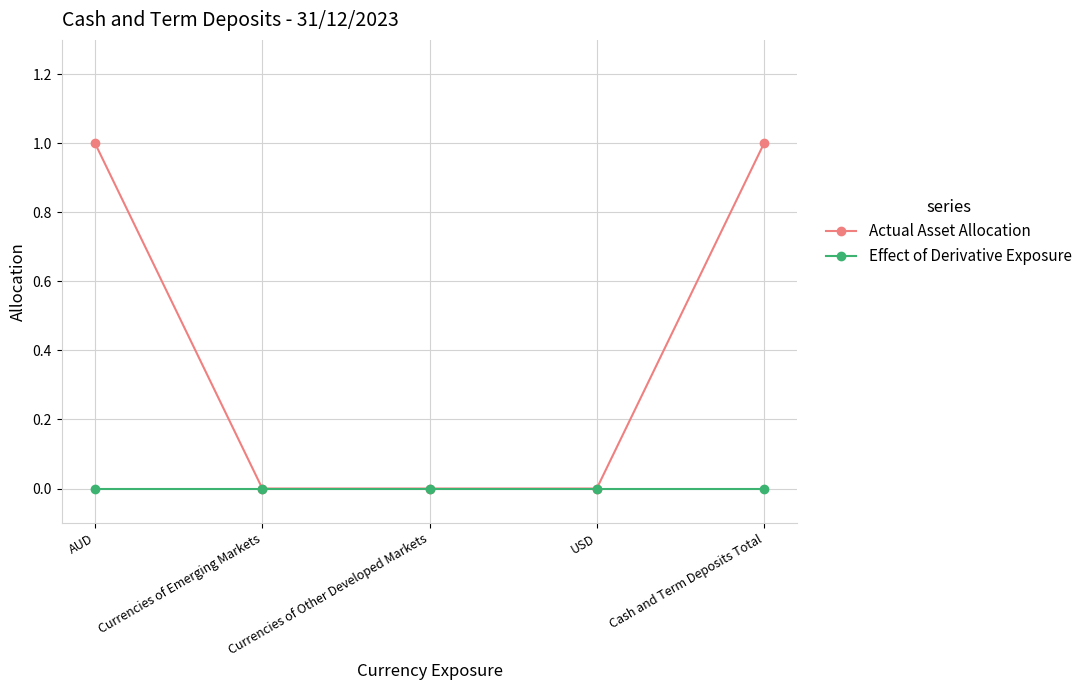

How many categories are shown in the chart?

5